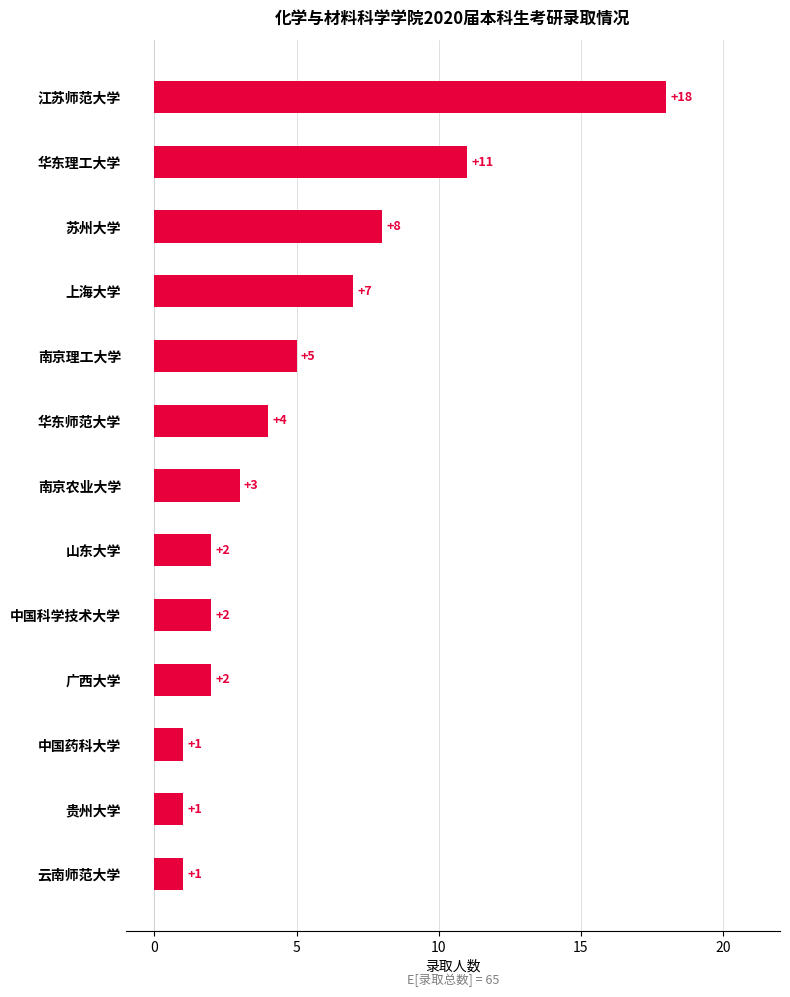

Reading bottom to top, extract all data points from this chart.

1	1	1	2	2	2	3	4	5	7	8	11	18